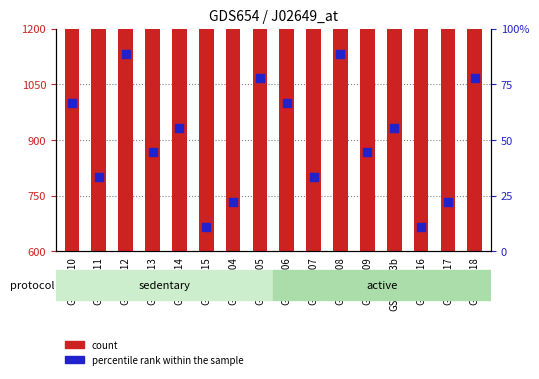

At how many categories does at least one series exceed 181?

16